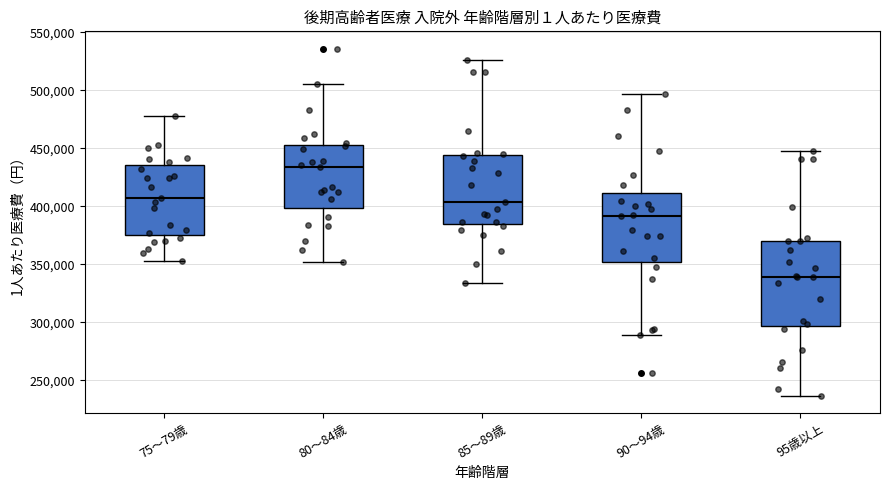

Reading left to right, read every box against the y-axis: the position of its median line, the range the box covers, and the ends of its whiskers. The values are not printed on the chart, so give them approximately, as read against the axis.

75～79歳: median 405000, box 375000 to 435000, whiskers 355000 to 480000
80～84歳: median 435000, box 400000 to 455000, whiskers 350000 to 505000
85～89歳: median 405000, box 385000 to 445000, whiskers 335000 to 525000
90～94歳: median 390000, box 350000 to 410000, whiskers 290000 to 495000
95歳以上: median 340000, box 295000 to 370000, whiskers 235000 to 450000